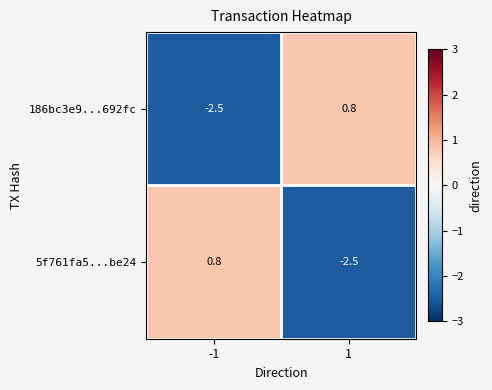

What is the highest value of the 186bc3e9...692fc series?

0.8